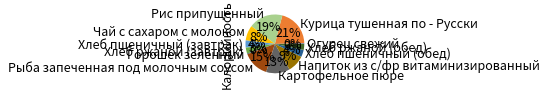

To the nearest percent, what is the average slice percentage?

8%